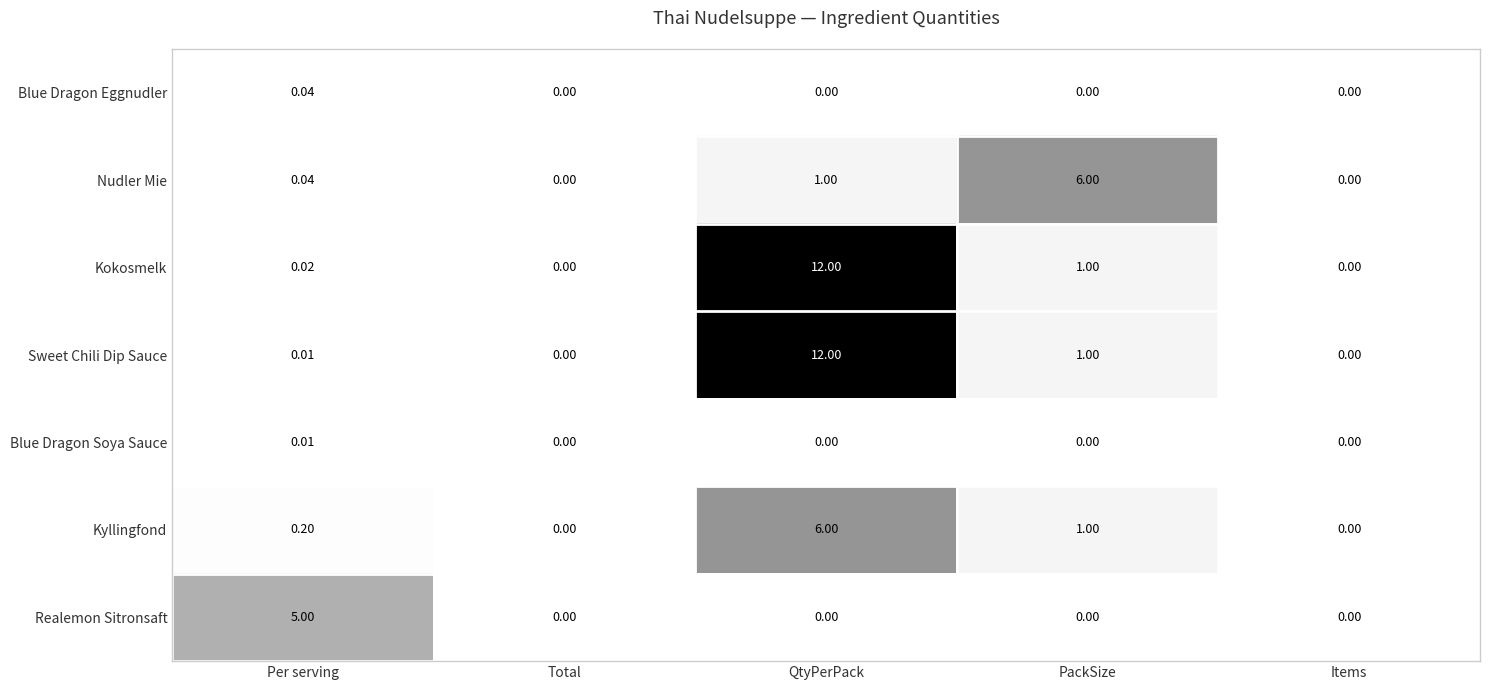

Which series has the largest total across all categories?

Kokosmelk